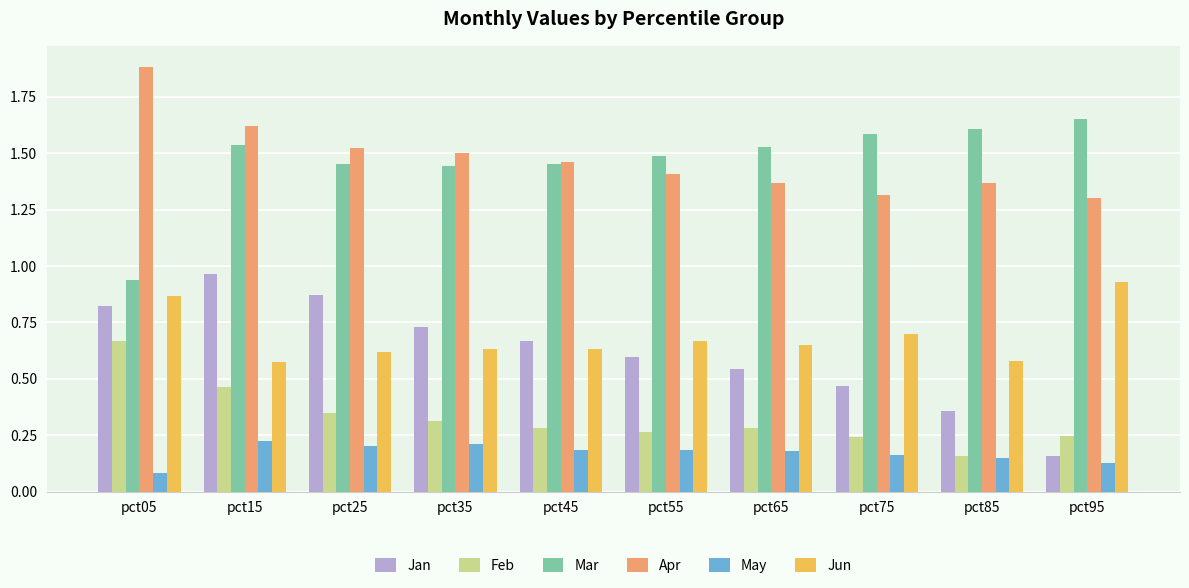

Is it true that Feb equals 0.1 at pct55?

False